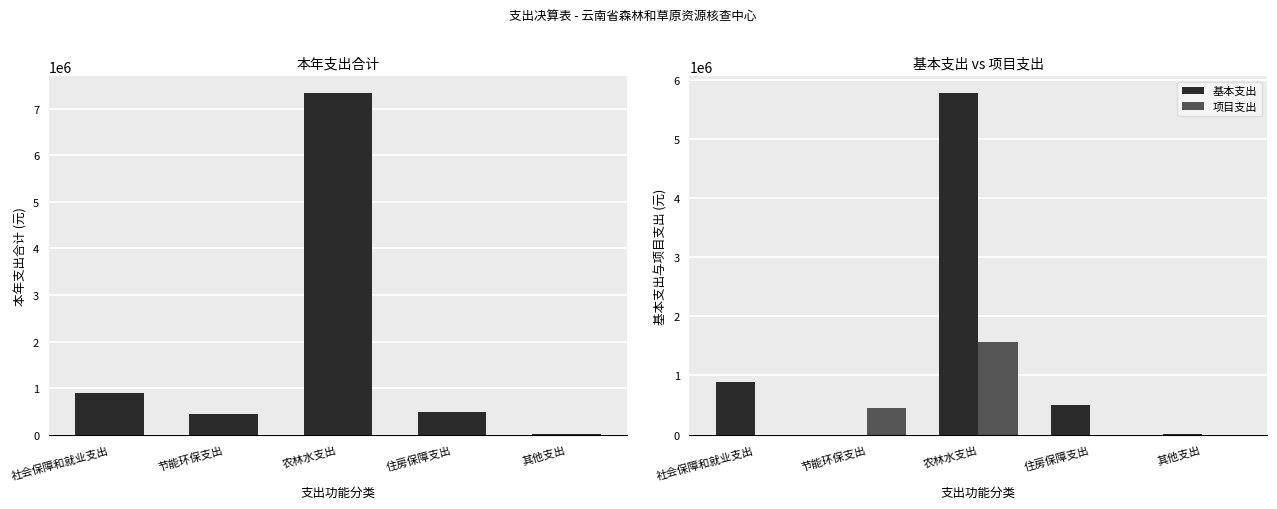

What is the value of the 本年支出合计 bar at the 5th from the left?

14109.8